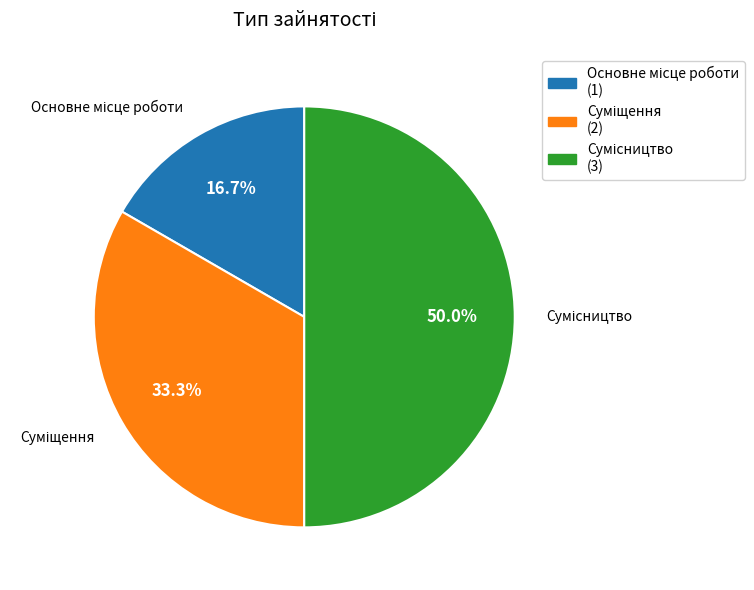

True or false: Сумісництво accounts for 63% of the total.

False